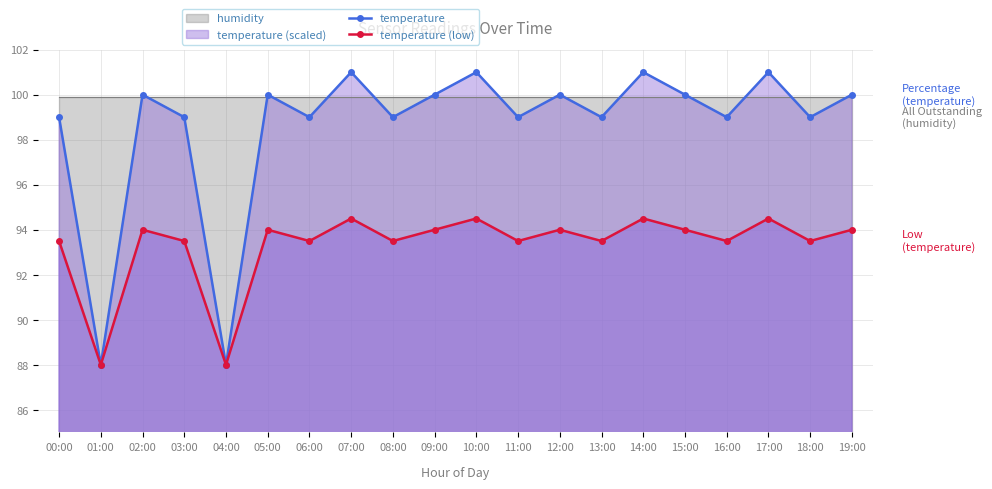

How many values in the temperature series are below 100?

10